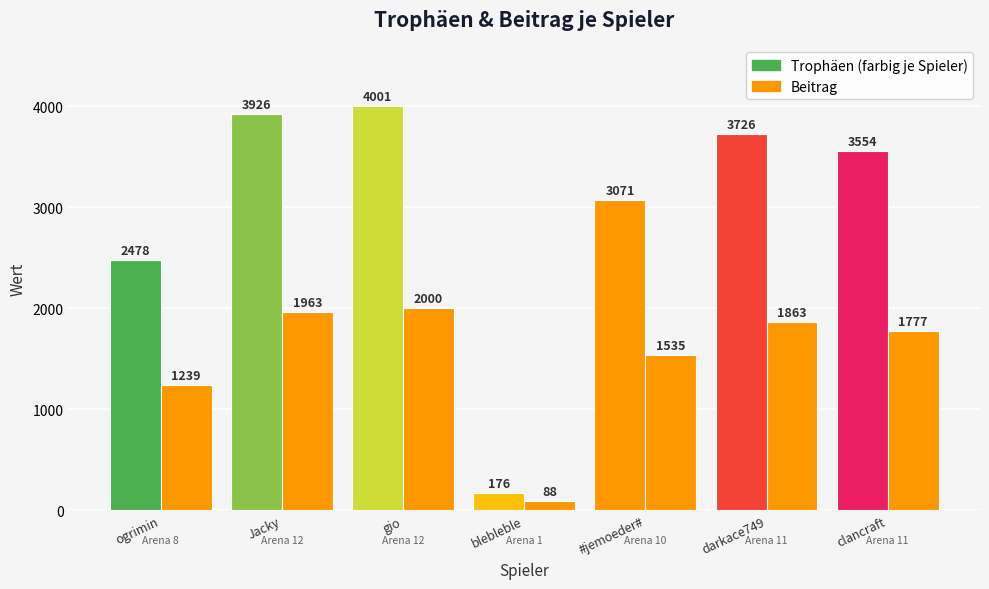

Where is the data nearest to the value 1044?

ogrimin